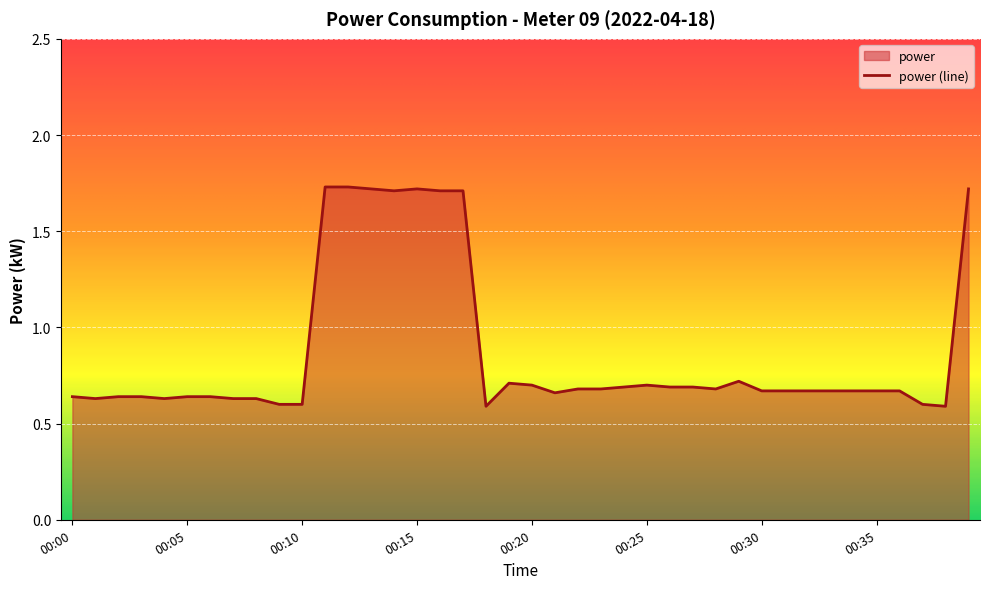

What is the difference between the second highest and minimum values?

1.1